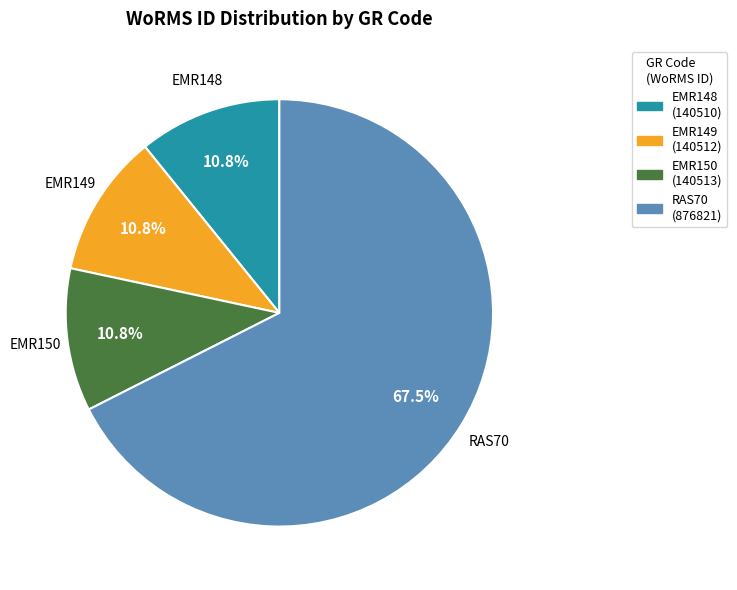

How much of the chart is everything except EMR149?

89.2%